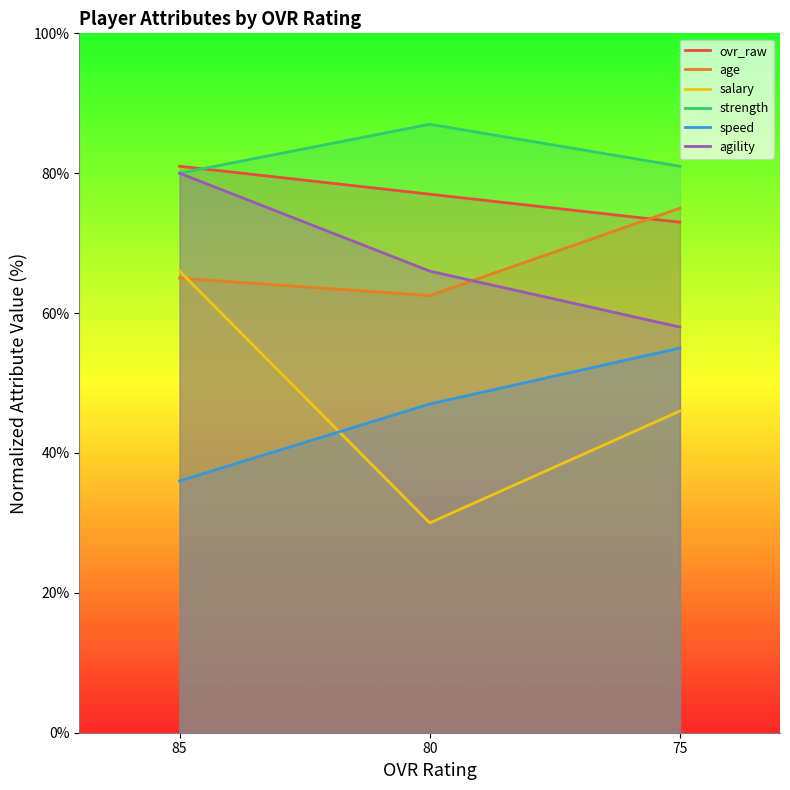

What is the approximate value of strength at 85?

80.0